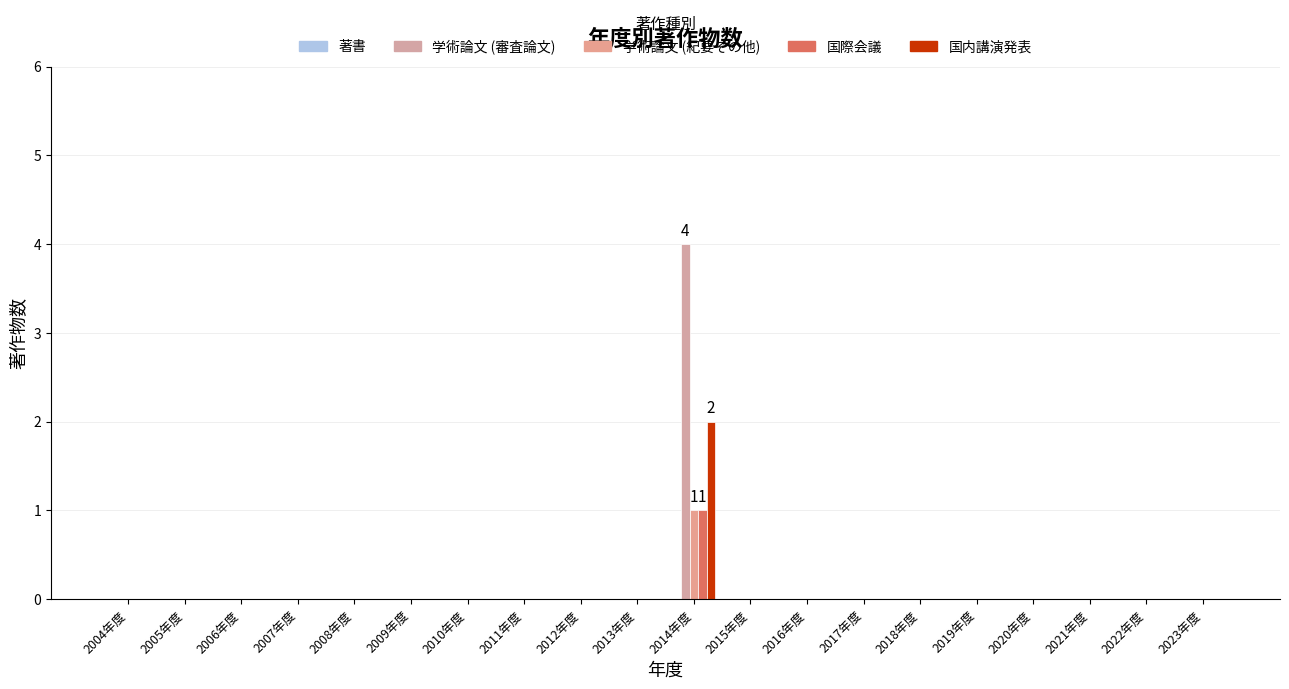

At 2023年度, list the series in order from smallest to largest.

著書, 学術論文 (審査論文), 学術論文 (紀要その他), 国際会議, 国内講演発表